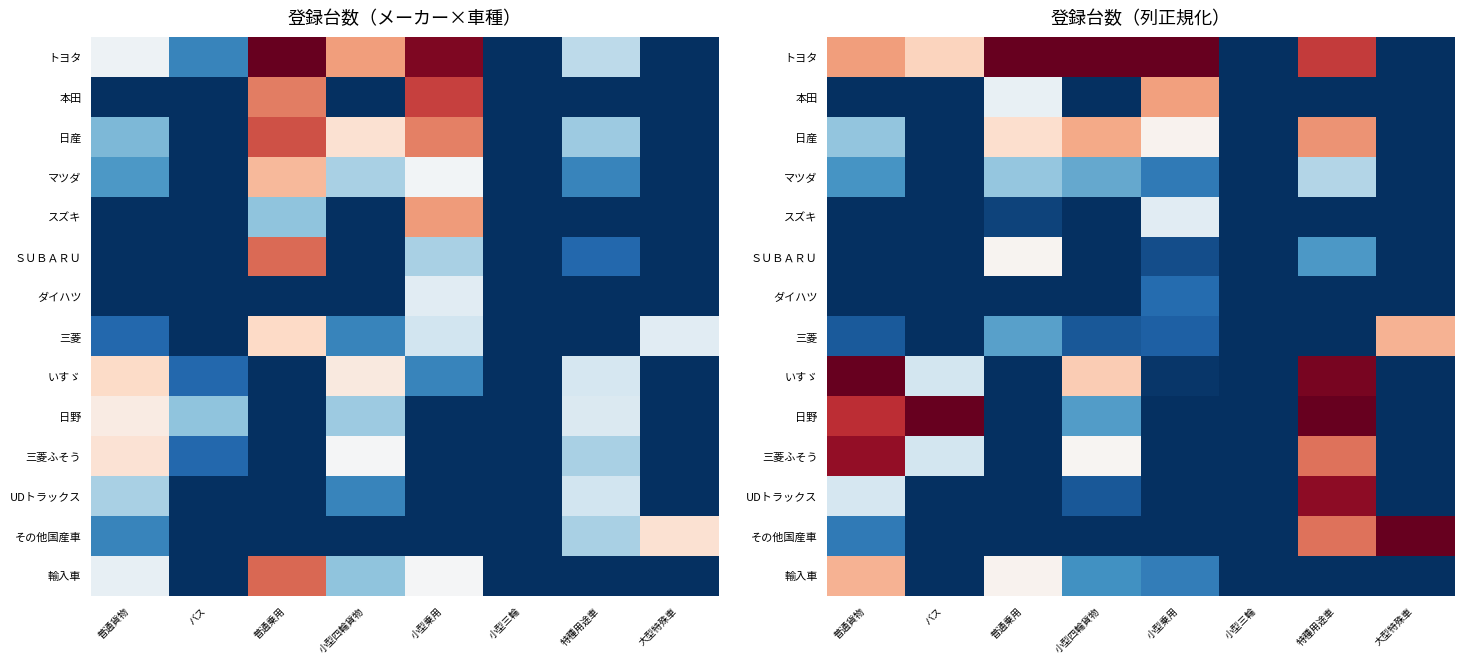

Which category has the lowest value across all series?

小型三輪